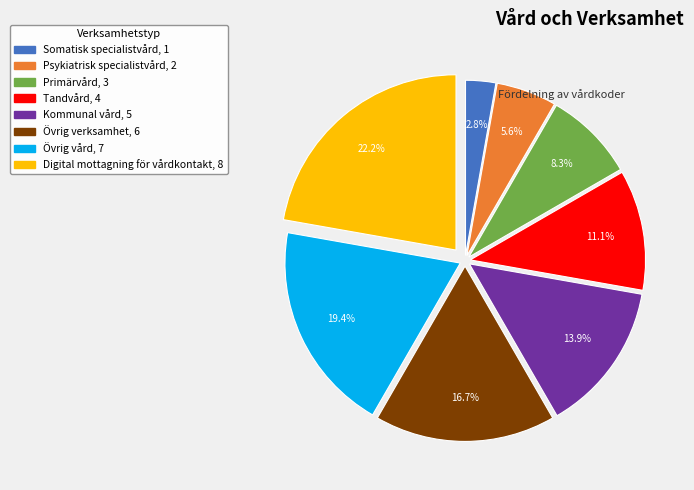

Do Somatisk specialistvård and Kommunal vård together represent more than half of the pie?

No